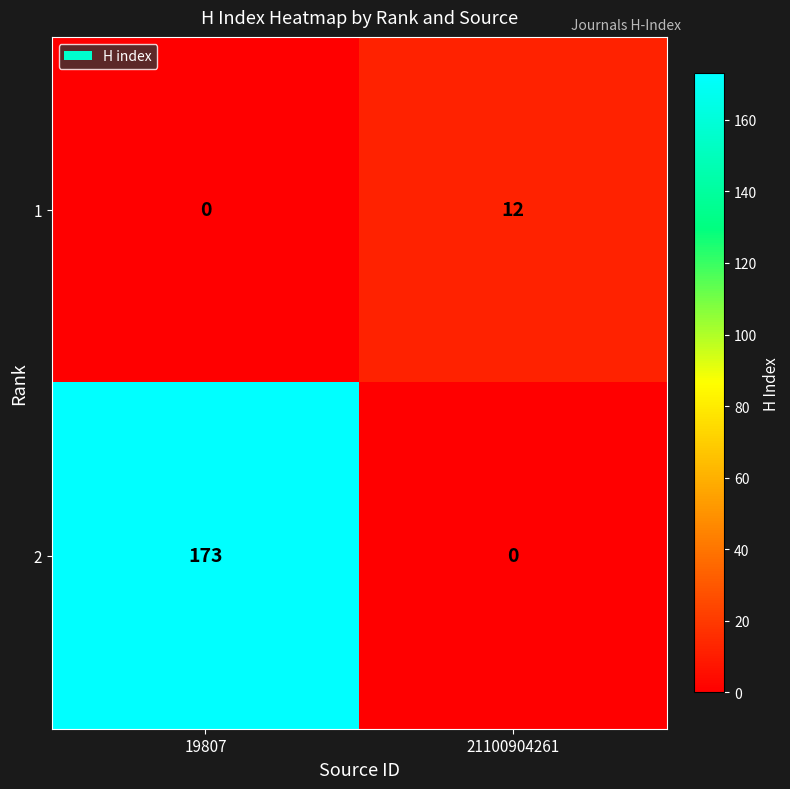

Which series changed the most between 19807 and 21100904261?

2